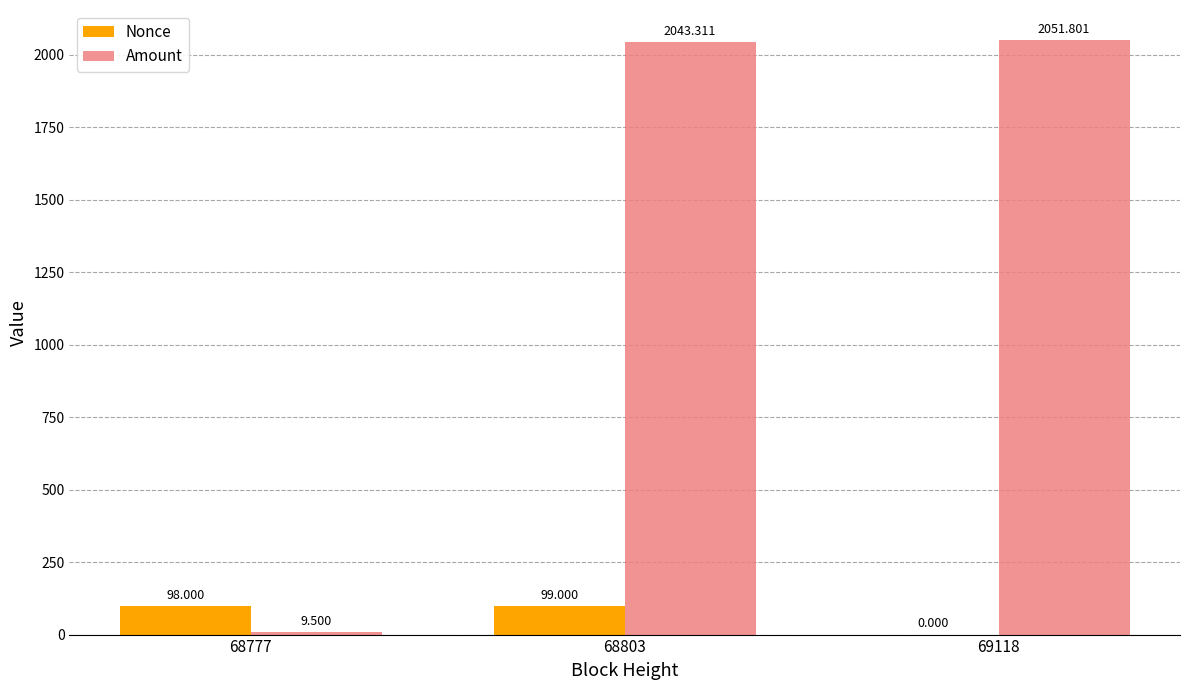

Which series changed the most between 68803 and 69118?

Nonce